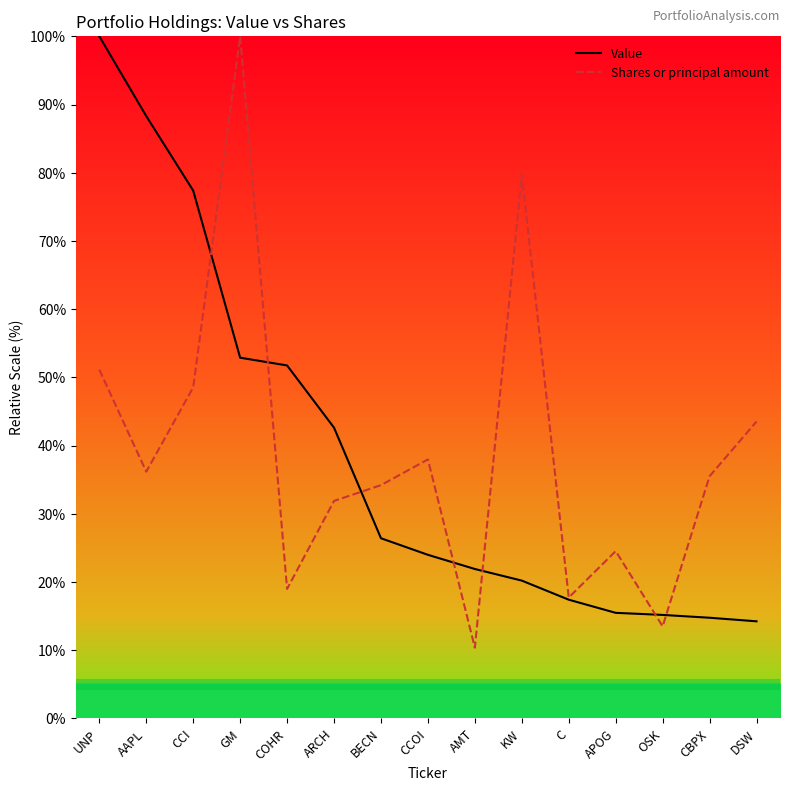

True or false: Shares or principal amount and Value cross at least once.

True